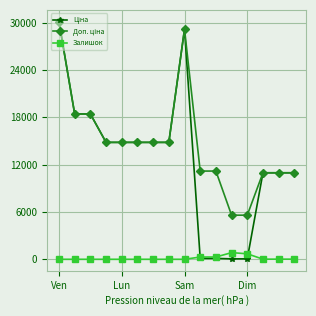

At how many categories does at least one series exceed 13342?

9